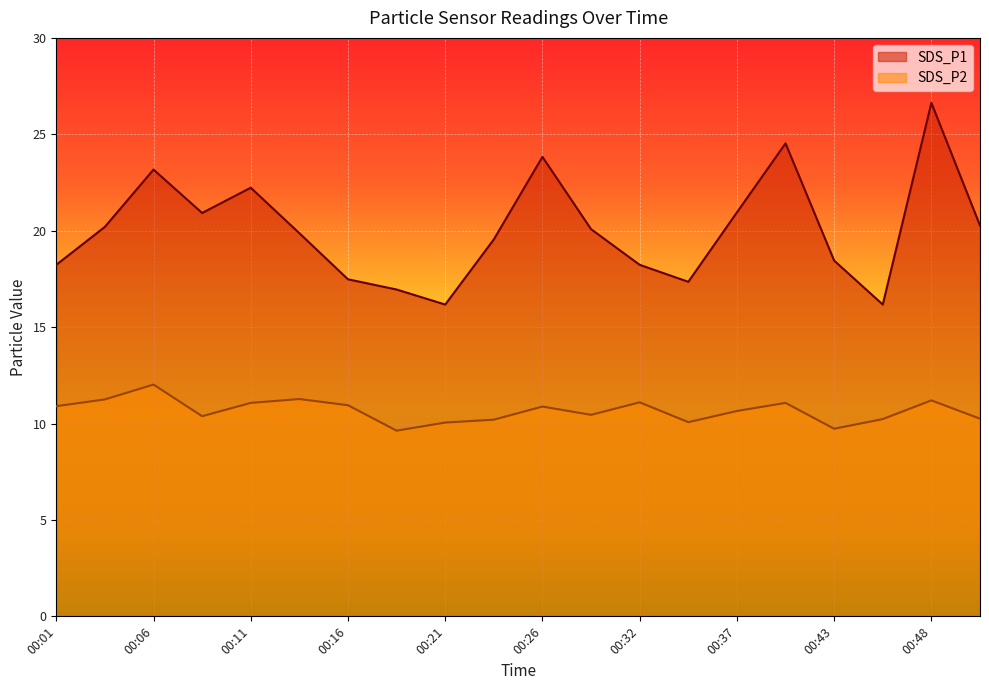

Reading left to right, extract all data points from this chart.

SDS_P1: 18.2	20.2	23.2	20.9	22.2	19.9	17.5	16.9	16.2	19.6	23.8	20.1	18.2	17.4	20.9	24.5	18.4	16.2	26.6	20.3
SDS_P2: 10.9	11.2	12.0	10.4	11.1	11.3	10.9	9.6	10.1	10.2	10.9	10.4	11.1	10.1	10.7	11.1	9.7	10.2	11.2	10.2